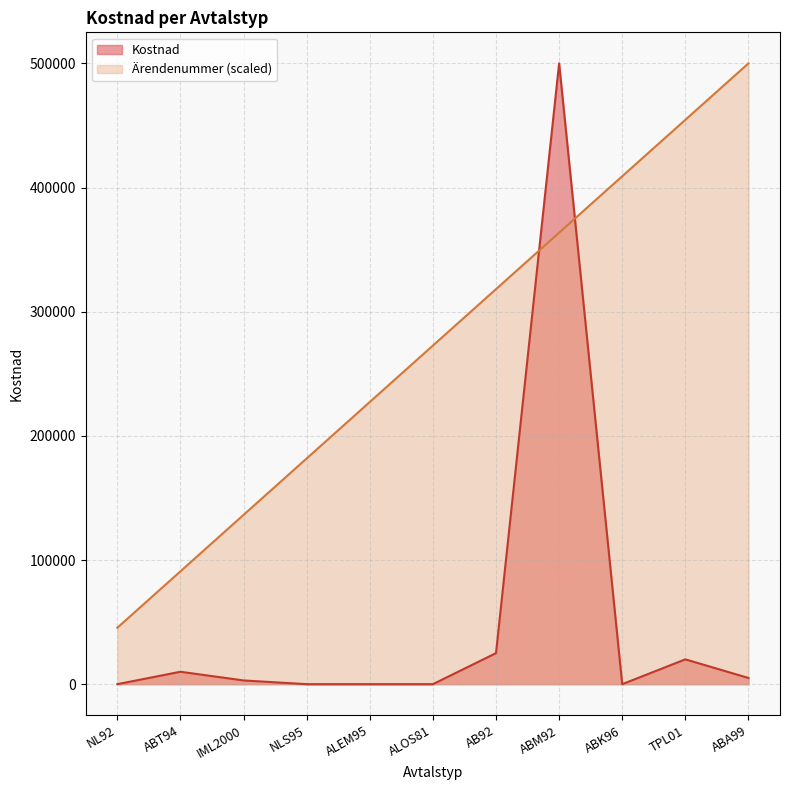

What is the sum of the Ärendenummer values at IML2000 and NLS95?

318181.8